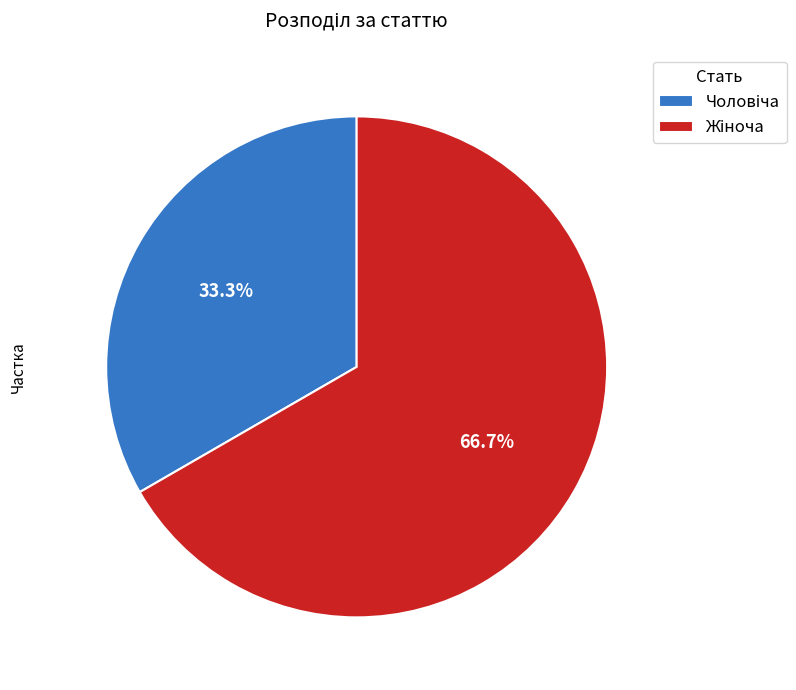

Is there a majority slice in this chart?

Yes